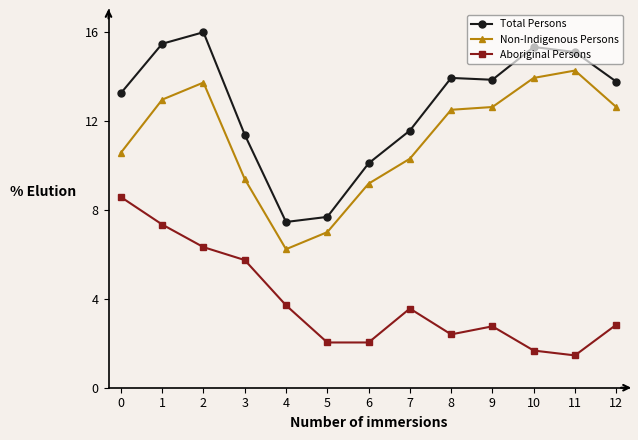

The Aboriginal Persons series shows 6.3 at 2. True or false?

True